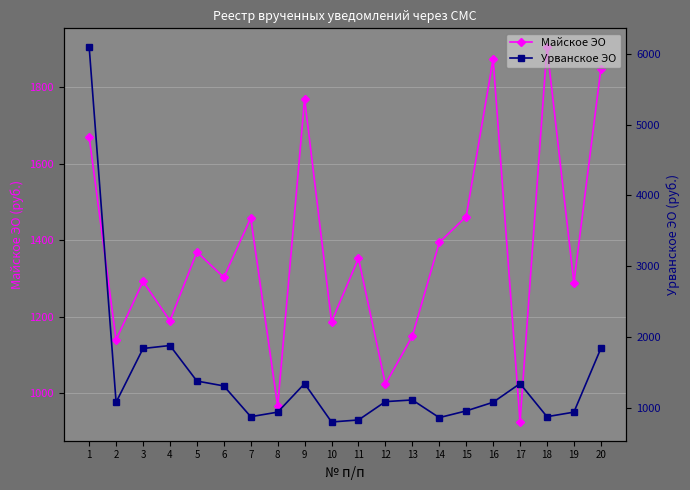

What are all the series names shown in the legend?

Майское ЭО, Урванское ЭО